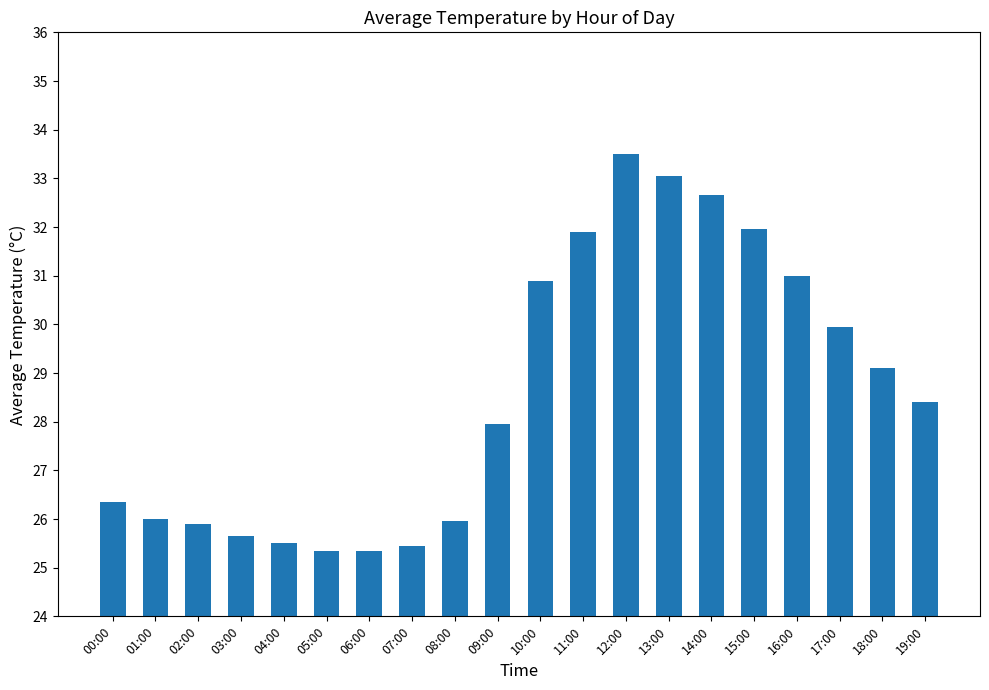

What is the minimum value shown in the chart?

25.4